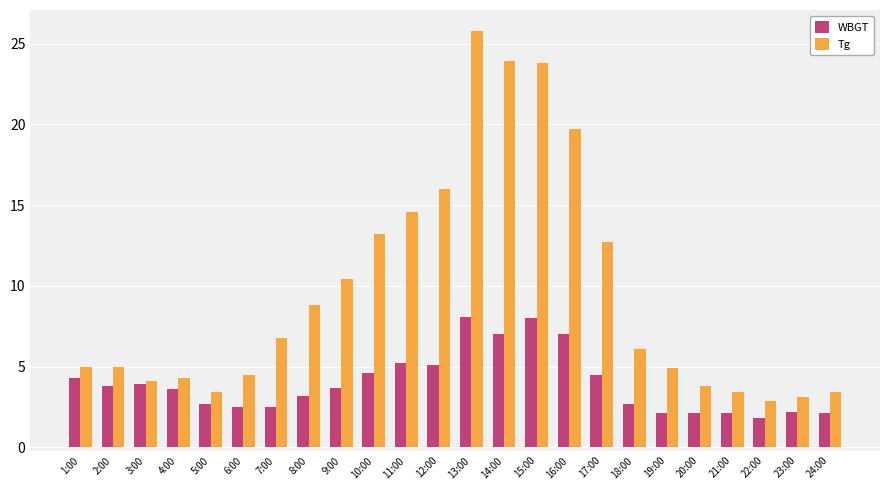

What is the spread (max minus min) of values at 15:00?

15.8